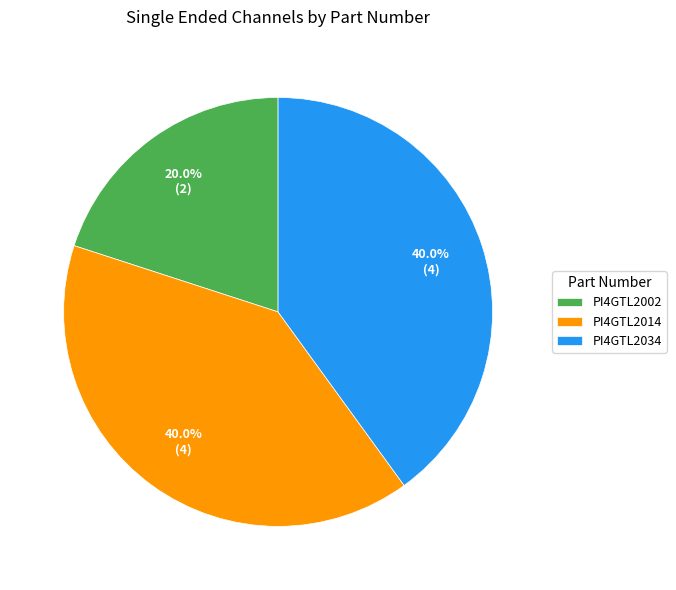

Is there any slice that represents more than half of the pie?

No